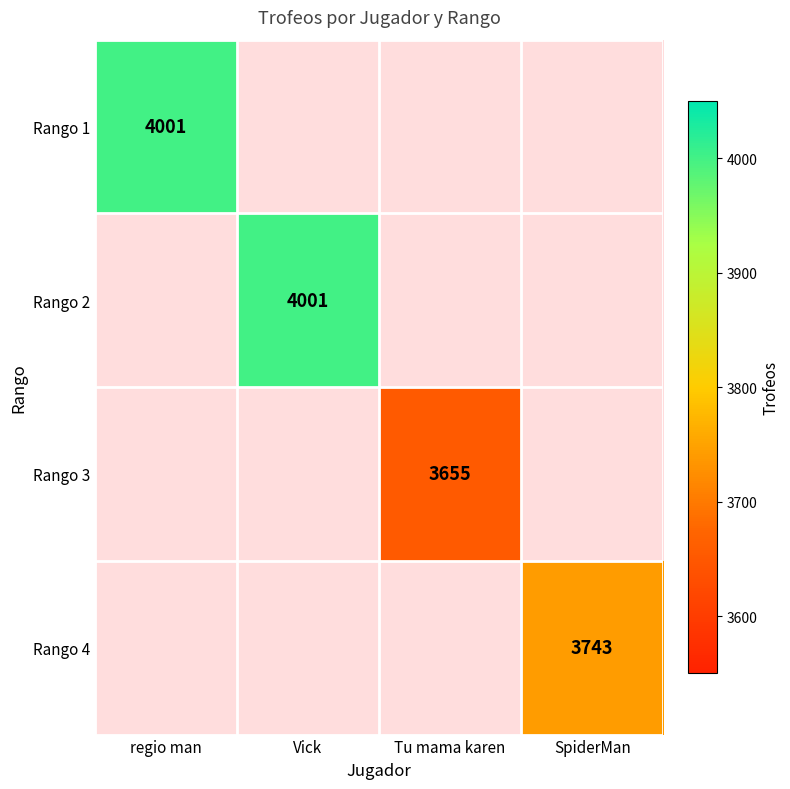

Is it true that Rango 1 equals 4001 at regio man?

True